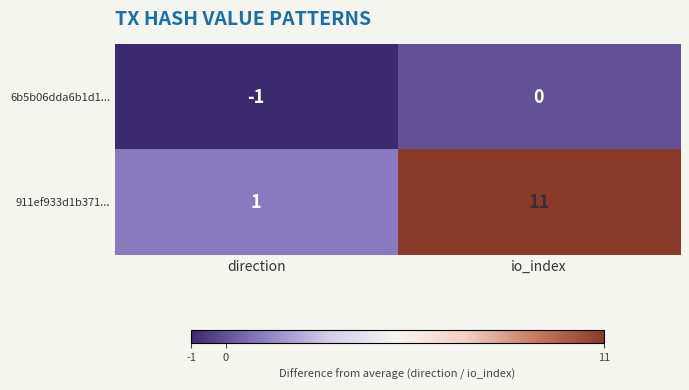

Reading left to right, transcribe all the data shown in this chart.

6b5b06dda6b1d1...: -1	0
911ef933d1b371...: 1	11